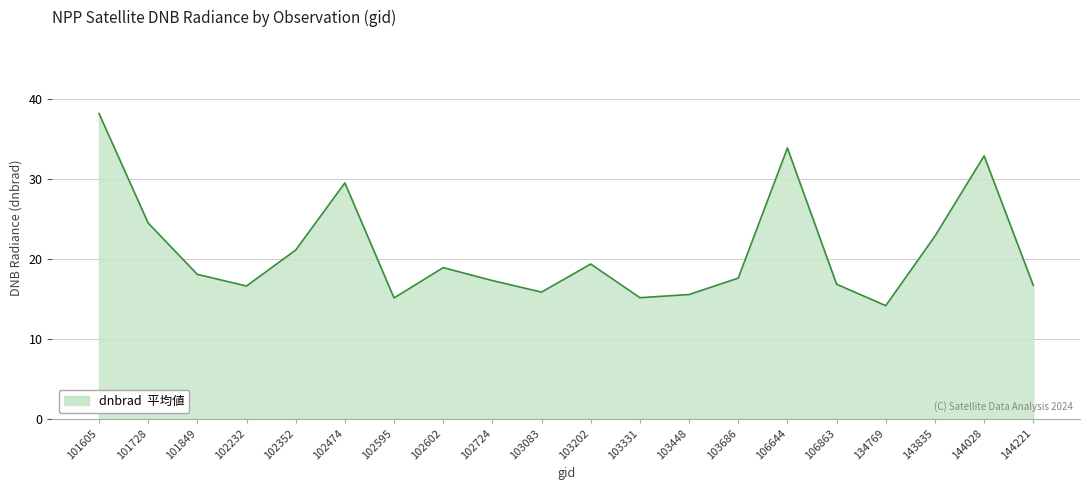

What is the ratio of the value at 144221 to the value at 102724?

1.0